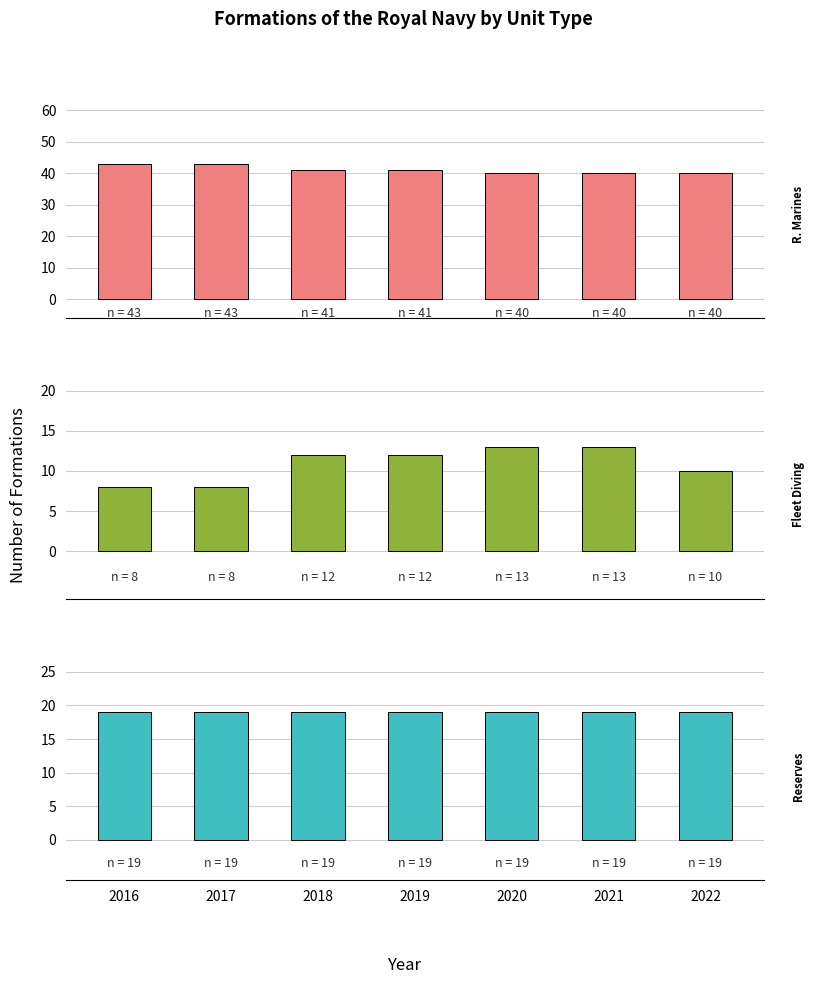

List the series in order of their overall mean, lowest first.

Royal Navy Fleet Diving Squadrons, Reserve Units, Royal Marines